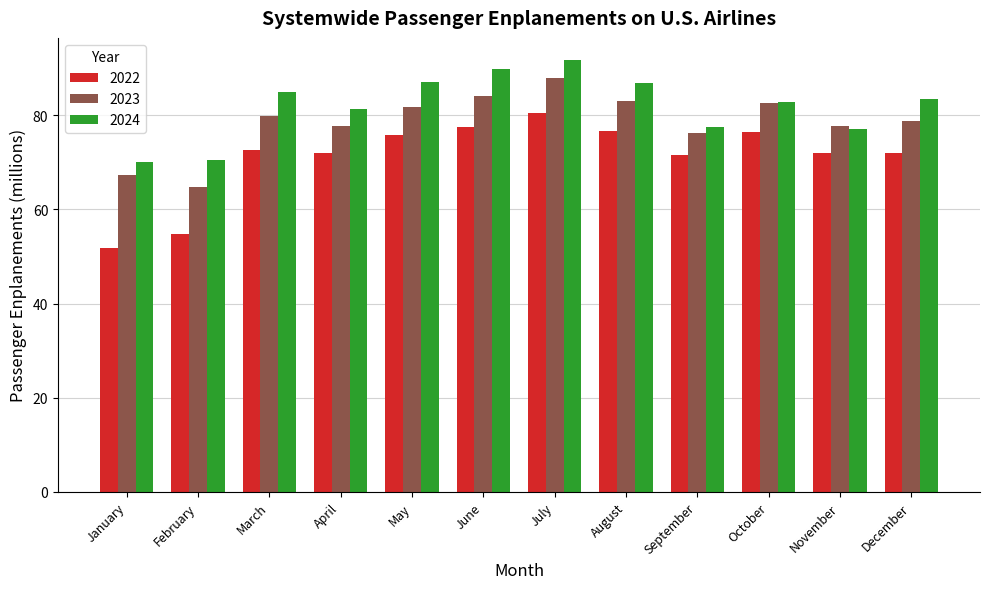

How many groups of bars are there?

12